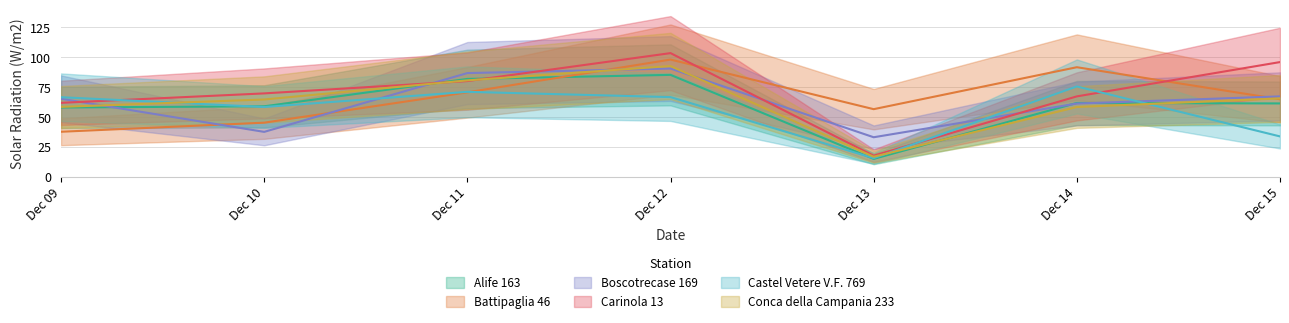

Does the chart display data point markers on the line(s)?

No